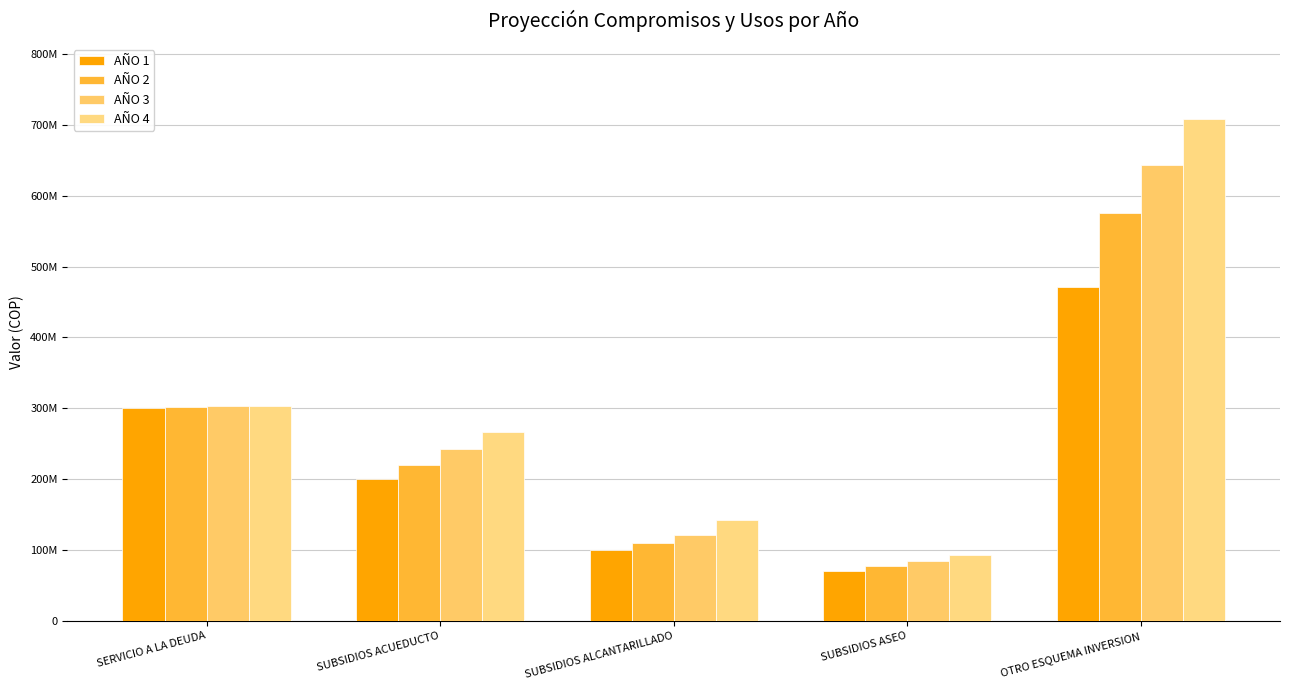

List the labels in order of AÑO 3 value, largest first.

OTRO ESQUEMA INVERSION, SERVICIO A LA DEUDA, SUBSIDIOS ACUEDUCTO, SUBSIDIOS ALCANTARILLADO, SUBSIDIOS ASEO